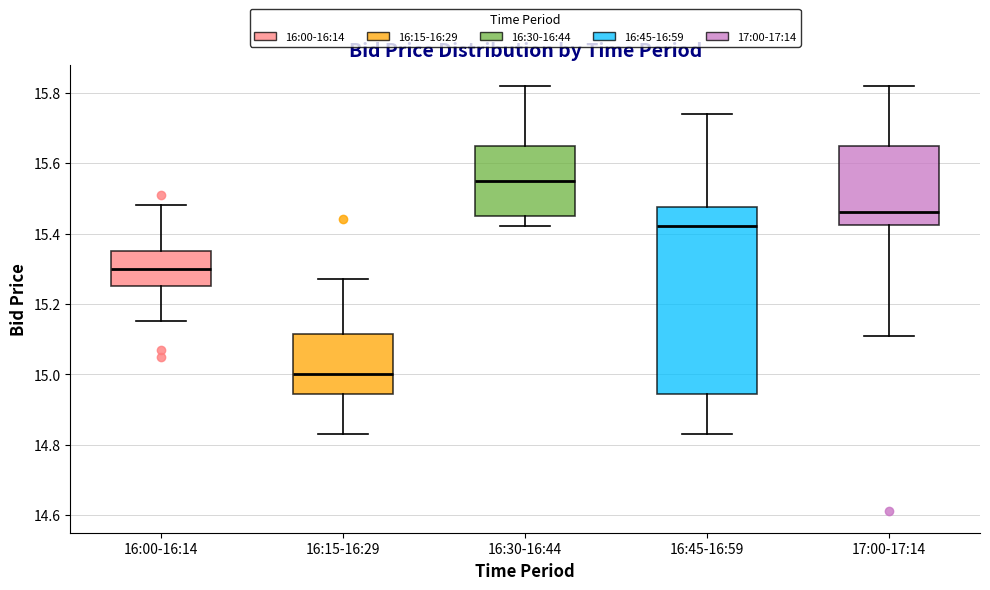

Reading left to right, transcribe this box plot: for each box, give where its median line is, the range the box spans, and where its two whiskers end, as read against the y-axis. The values are not printed on the chart, so give them approximately, as read against the axis.

16:00-16:14: median 15.30, box 15.26 to 15.36, whiskers 15.16 to 15.48
16:15-16:29: median 15.00, box 14.94 to 15.12, whiskers 14.84 to 15.28
16:30-16:44: median 15.56, box 15.46 to 15.66, whiskers 15.42 to 15.82
16:45-16:59: median 15.42, box 14.94 to 15.48, whiskers 14.84 to 15.74
17:00-17:14: median 15.46, box 15.42 to 15.66, whiskers 15.12 to 15.82